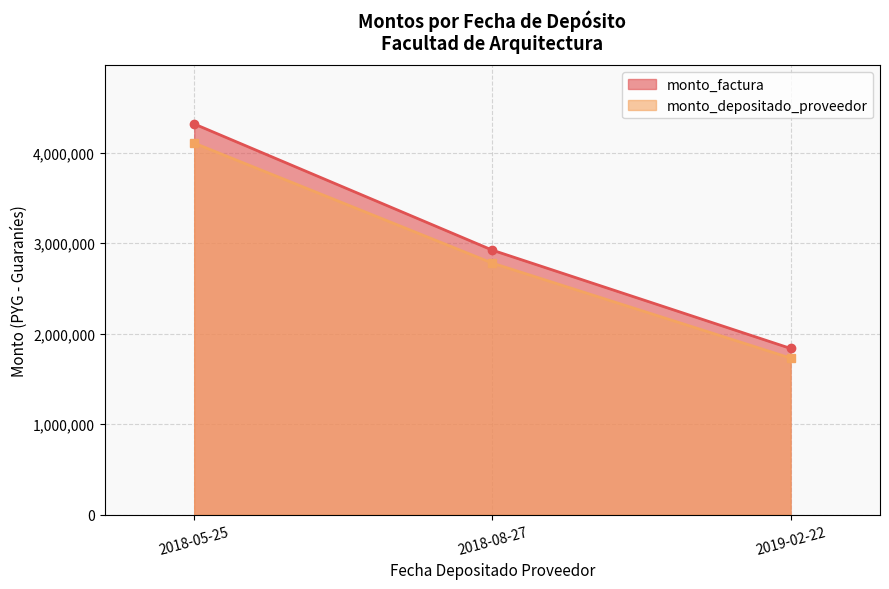

Reading right to left, what are all the values shown in this chart?

monto_factura: 1838000	2924000	4319000
monto_depositado_proveedor: 1731263	2780670	4107291